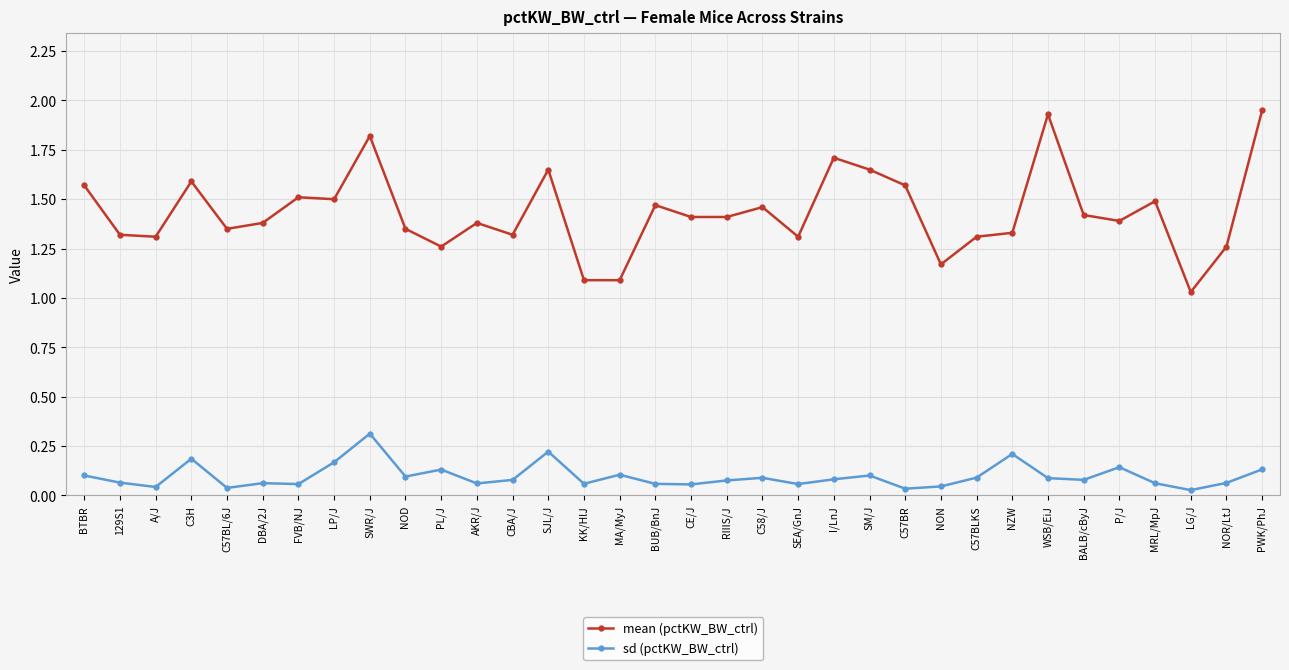

Which series has the widest spread of values?

mean (pctKW_BW_ctrl)